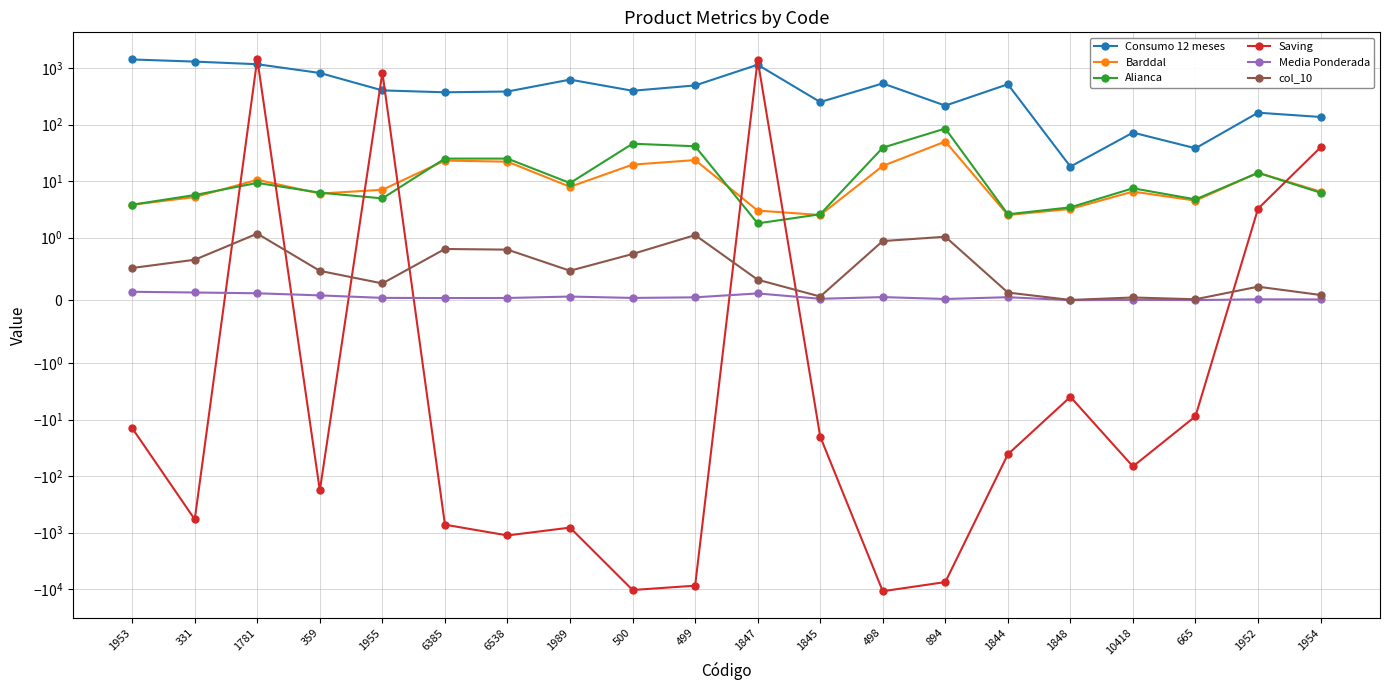

True or false: Media Ponderada and Saving intersect in this chart.

True